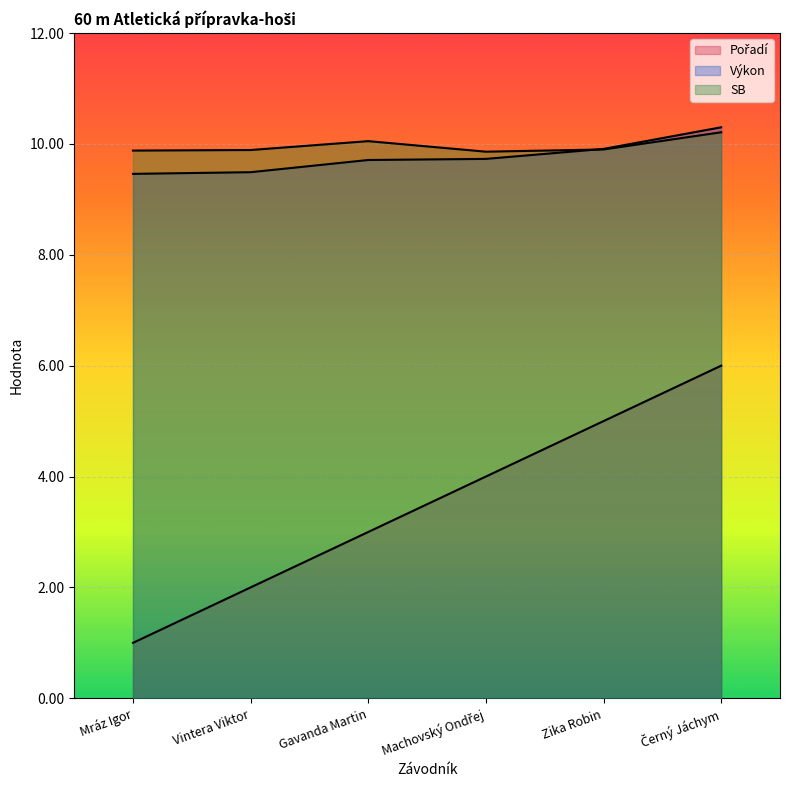

Count the number of categories in the chart.

6